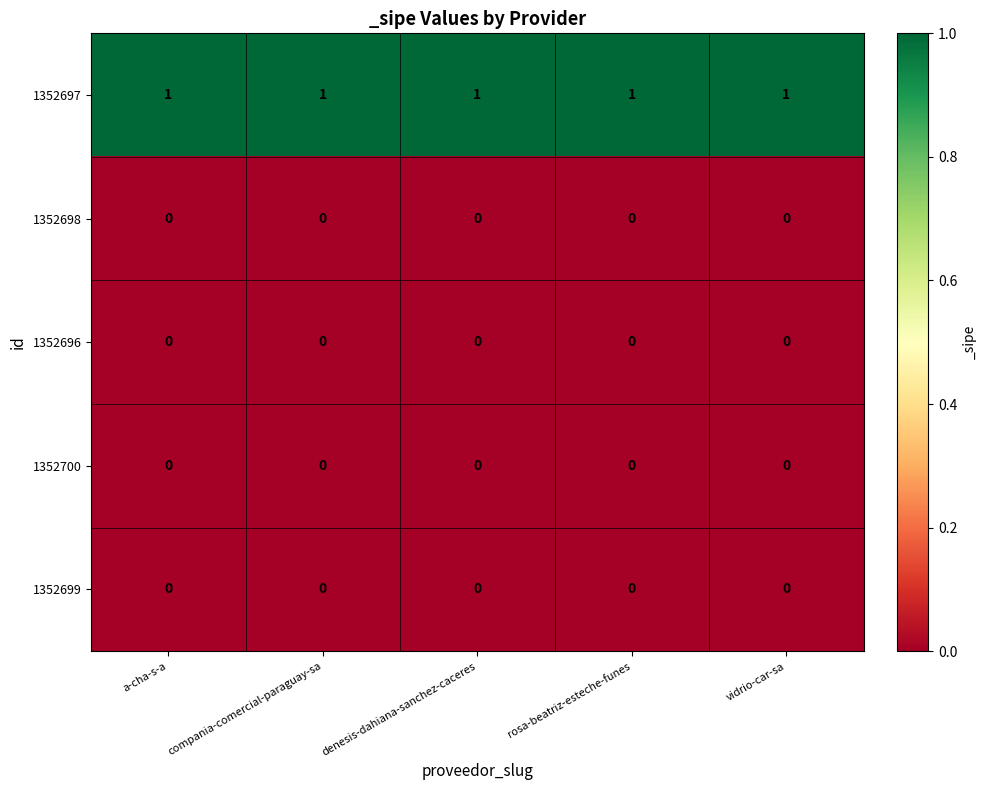

Is the value of 1352697 at denesis-dahiana-sanchez-caceres greater than the value of 1352698 at denesis-dahiana-sanchez-caceres?

Yes